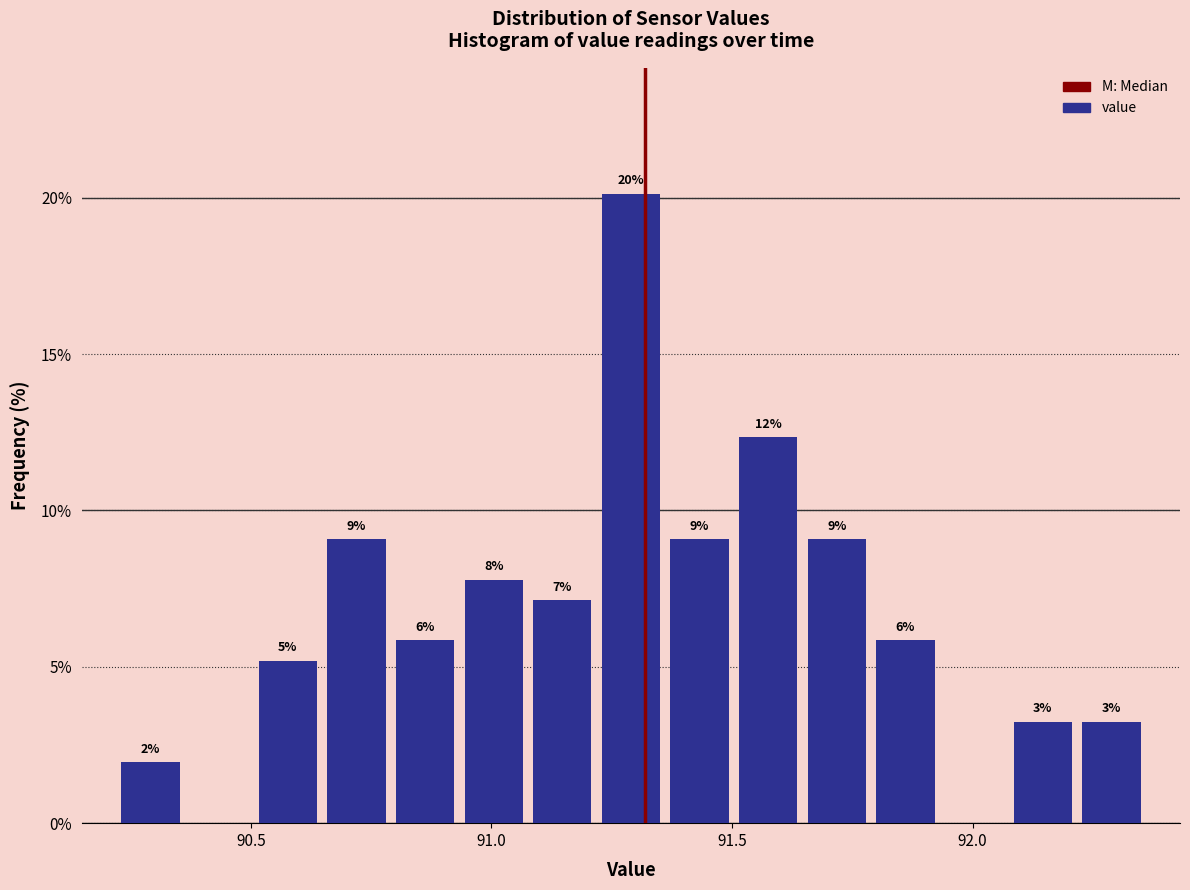

Around what value on the x-axis is the tallest bar? Give the approximate position of its centre, as read against the axis.

91.30